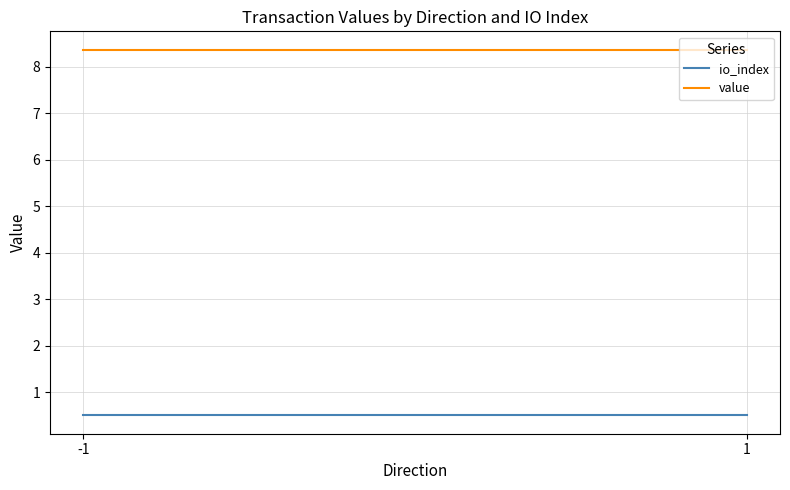

Which category has the highest value in the io_index series?

-1